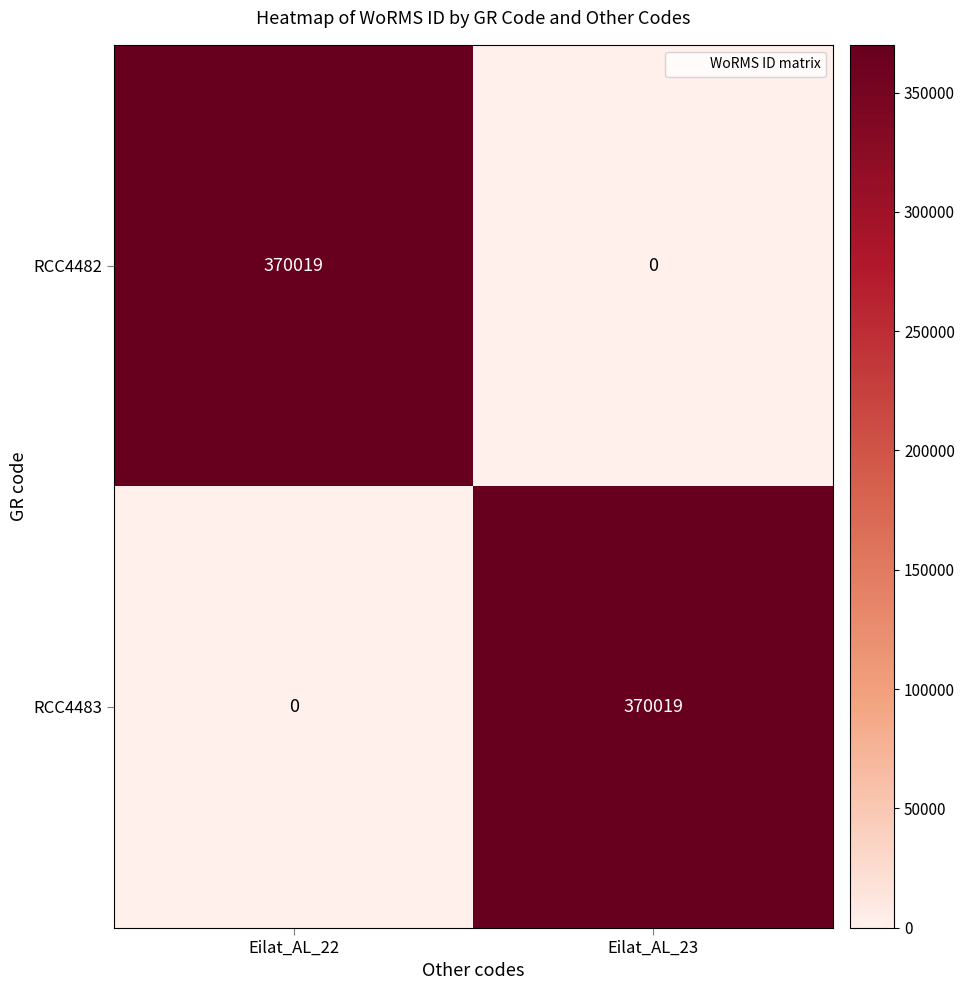

What is the highest value of the RCC4483 series?

370019